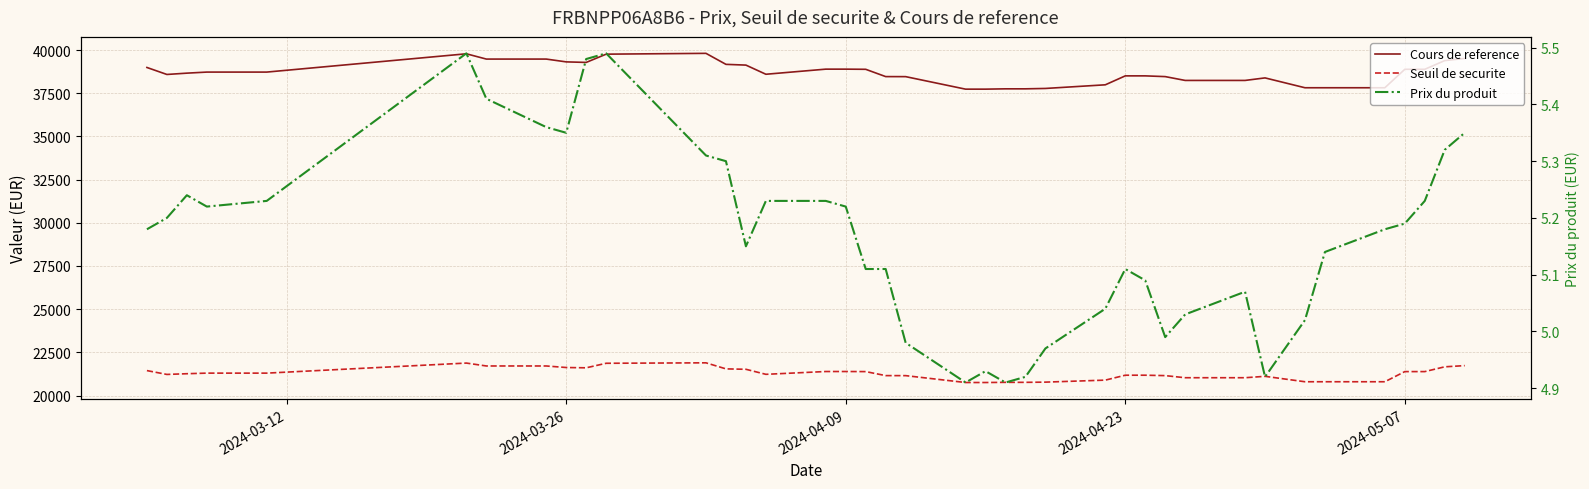

Which series has the largest total across all categories?

Cours de reference